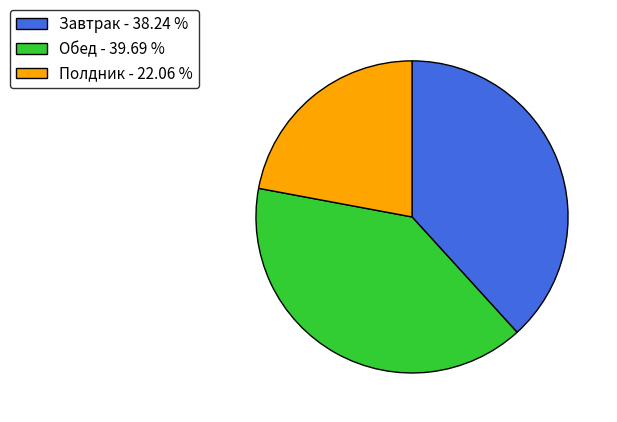

Does Завтрак represent more than half of the total?

No